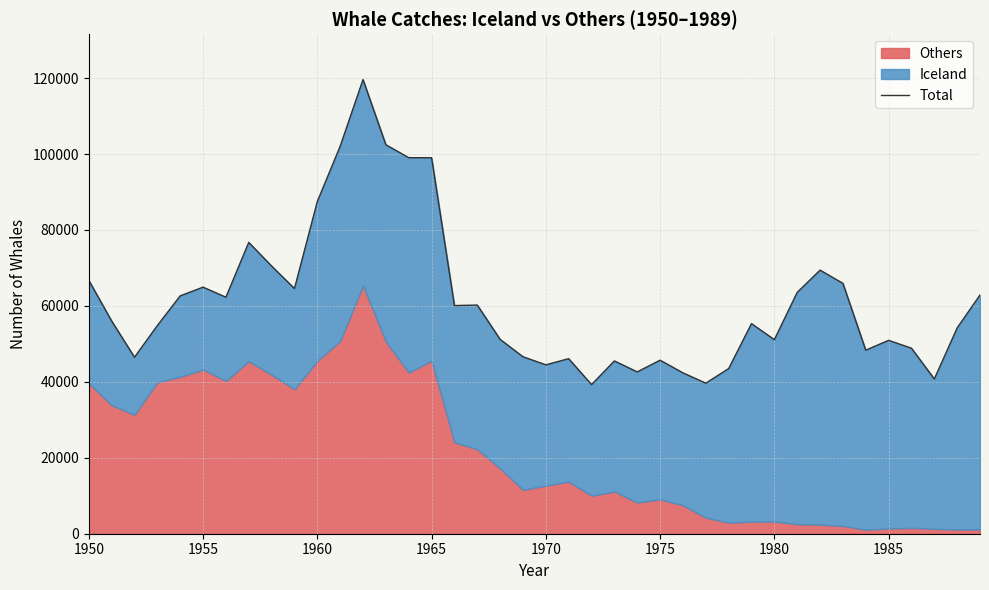

Is it true that the value at 1985 is 86910?

False